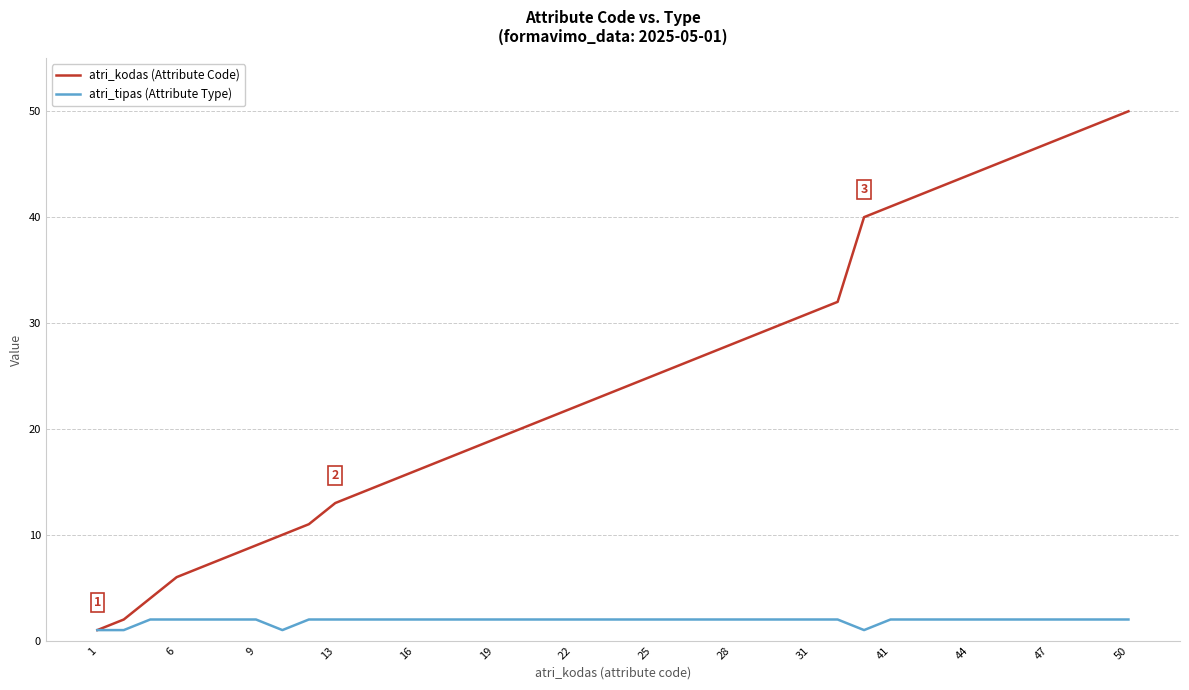

List the series in order of their overall mean, highest first.

atri_kodas (Attribute Code), atri_tipas (Attribute Type)